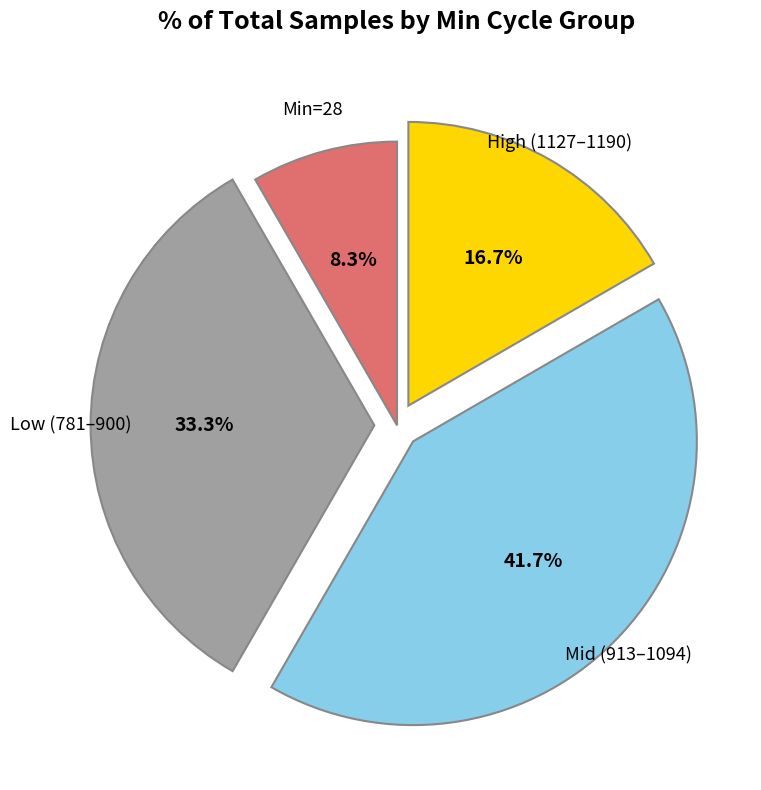

Rank the categories by value from lowest to highest.

Min=28, High (1127–1190), Low (781–900), Mid (913–1094)